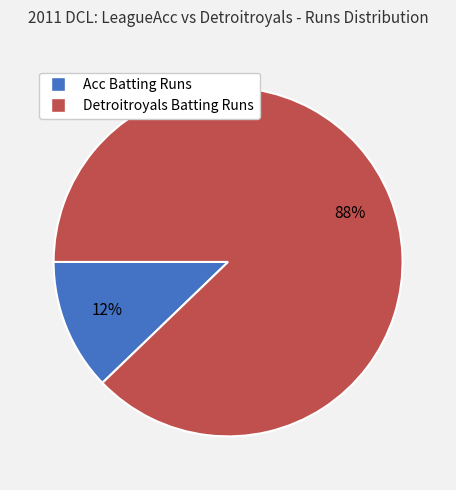

To the nearest percent, what portion does Acc Batting Runs represent?

12%